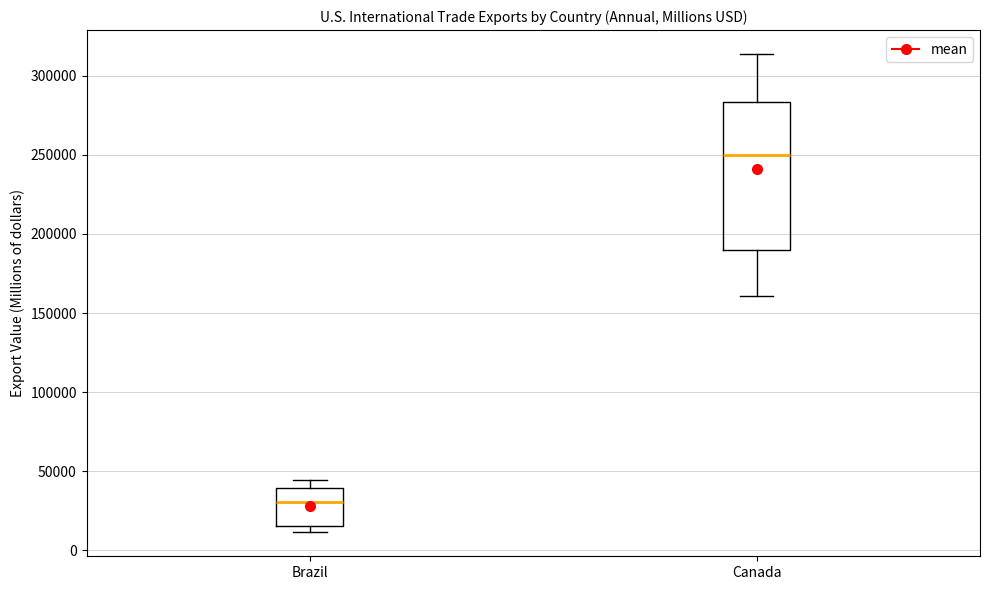

Where does the median line of the box for Brazil sit on the y-axis? The values are not printed on the chart, so give them approximately, as read against the axis.

30000